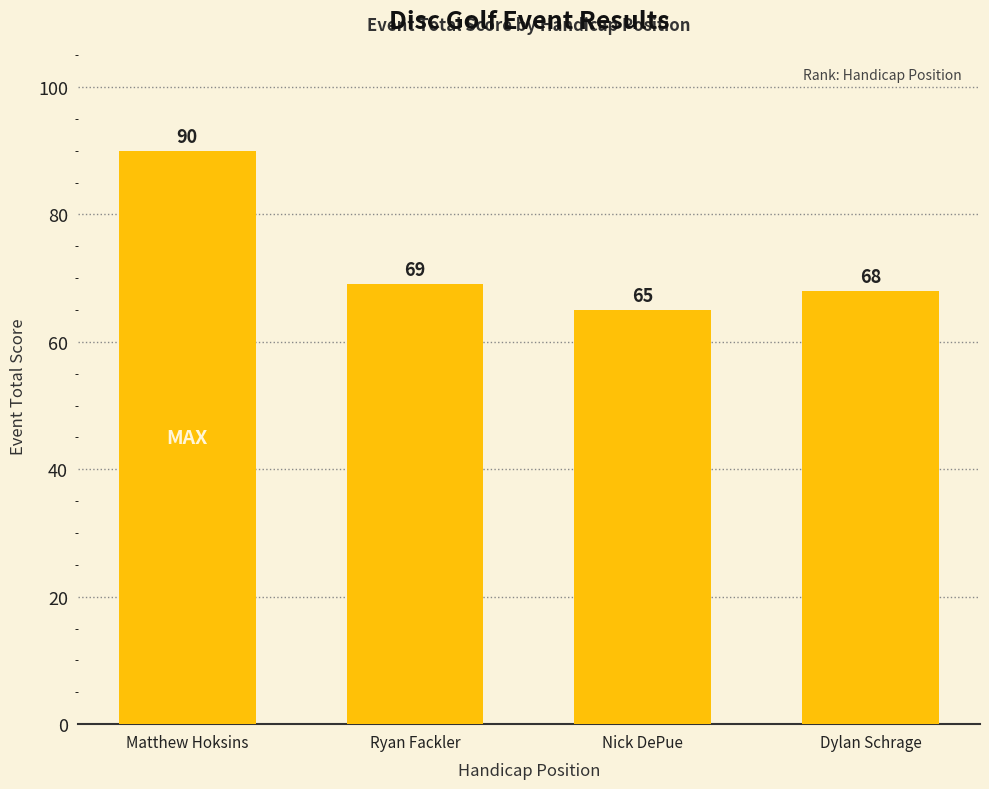

Where is the data nearest to the value 77?

Ryan Fackler